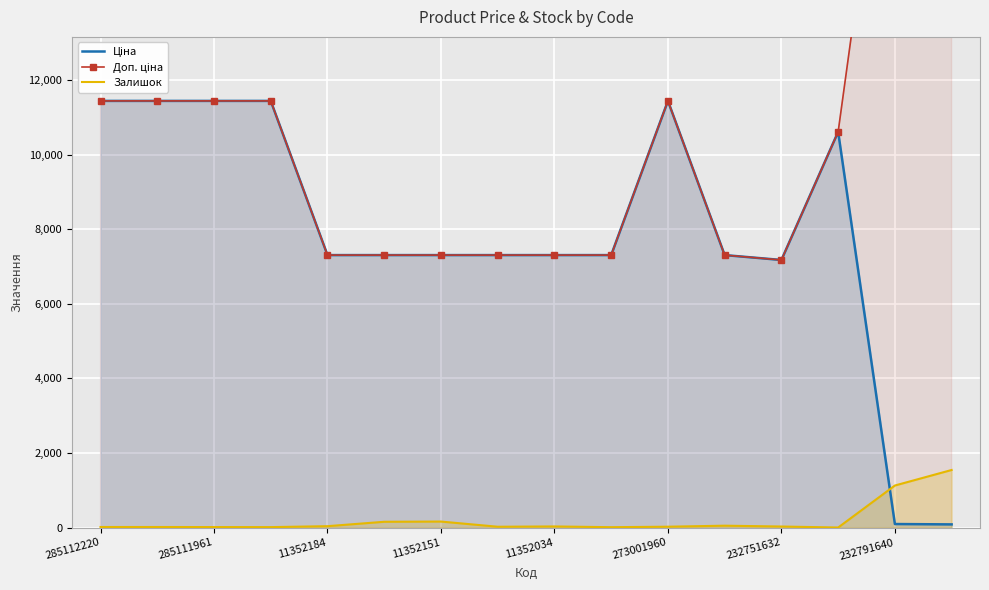

Is it true that Залишок equals 462.0 at 232791640?

False